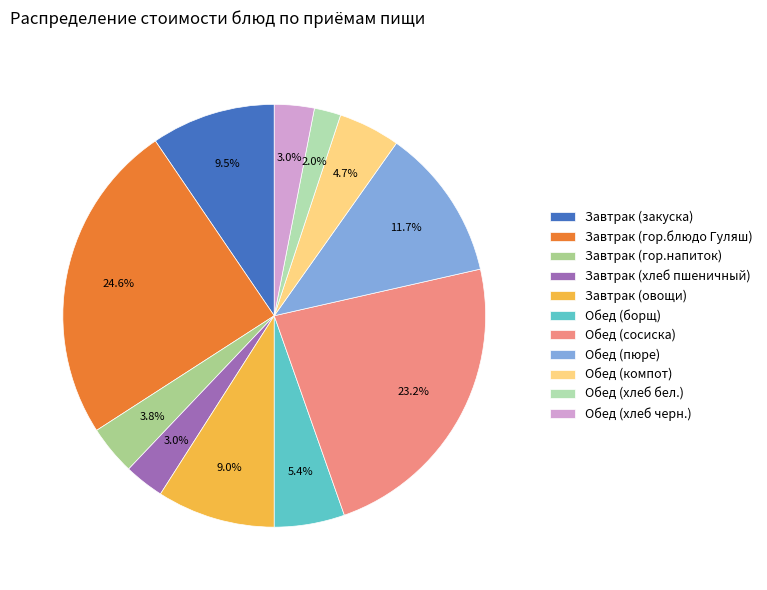

What percentage is the Завтрак (хлеб пшеничный) slice, to the nearest percent?

3%